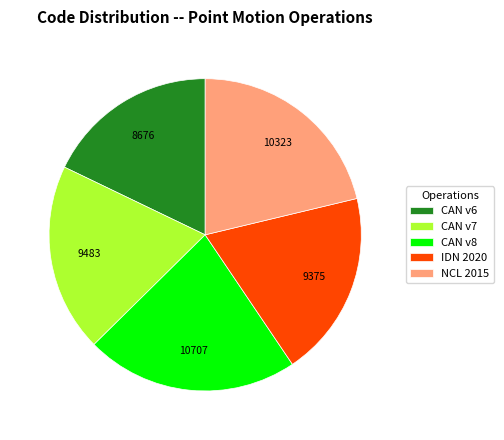

Which slice is the smallest?

CAN v6